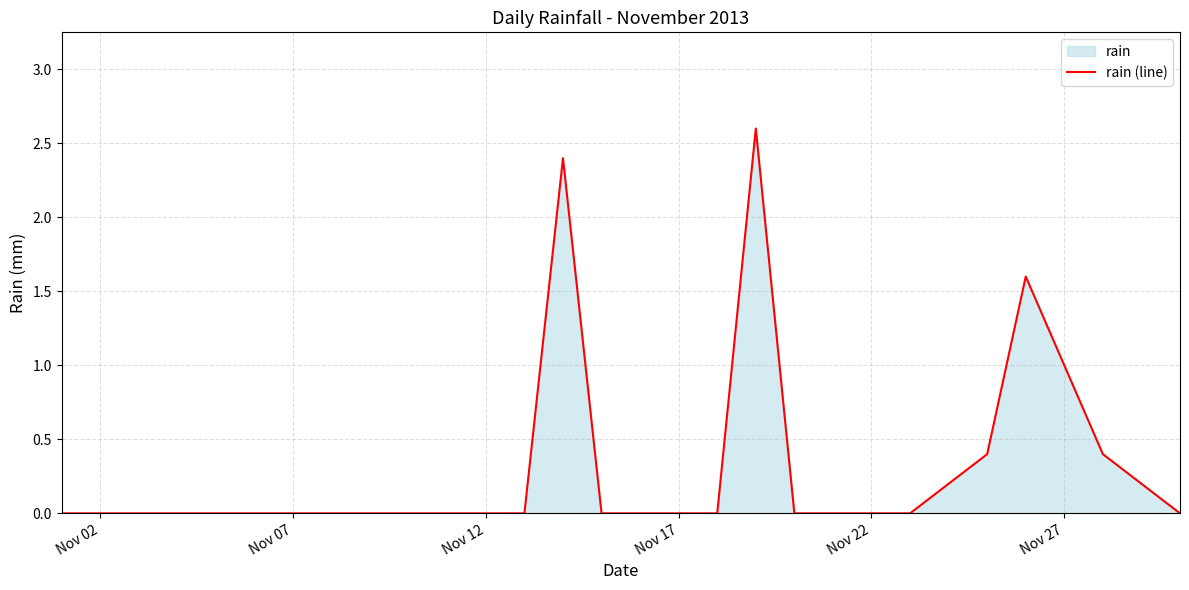

How many points are higher than both their immediate neighbors (excluding endpoints)?

3